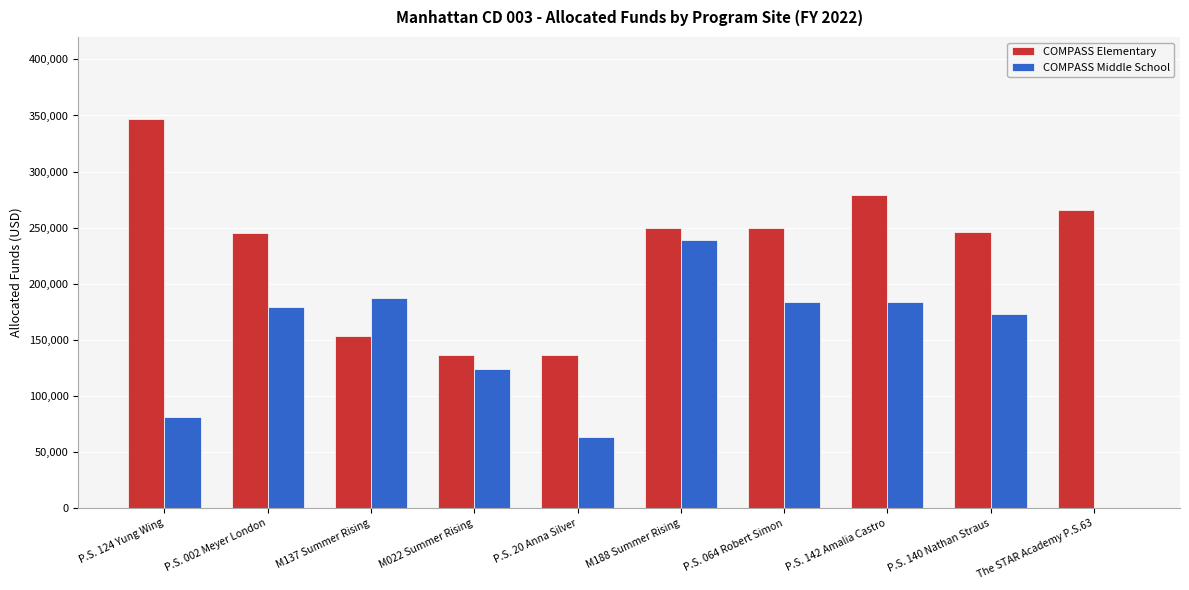

What is the maximum value shown in the chart?

347077